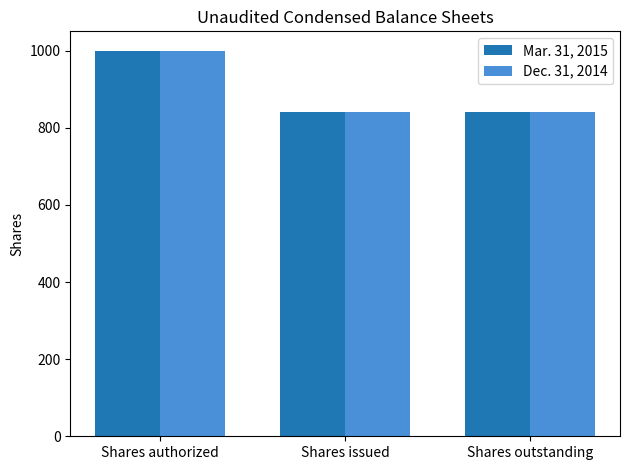

Is the value of Mar. 31, 2015 at Shares authorized greater than the value of Dec. 31, 2014 at Shares issued?

Yes